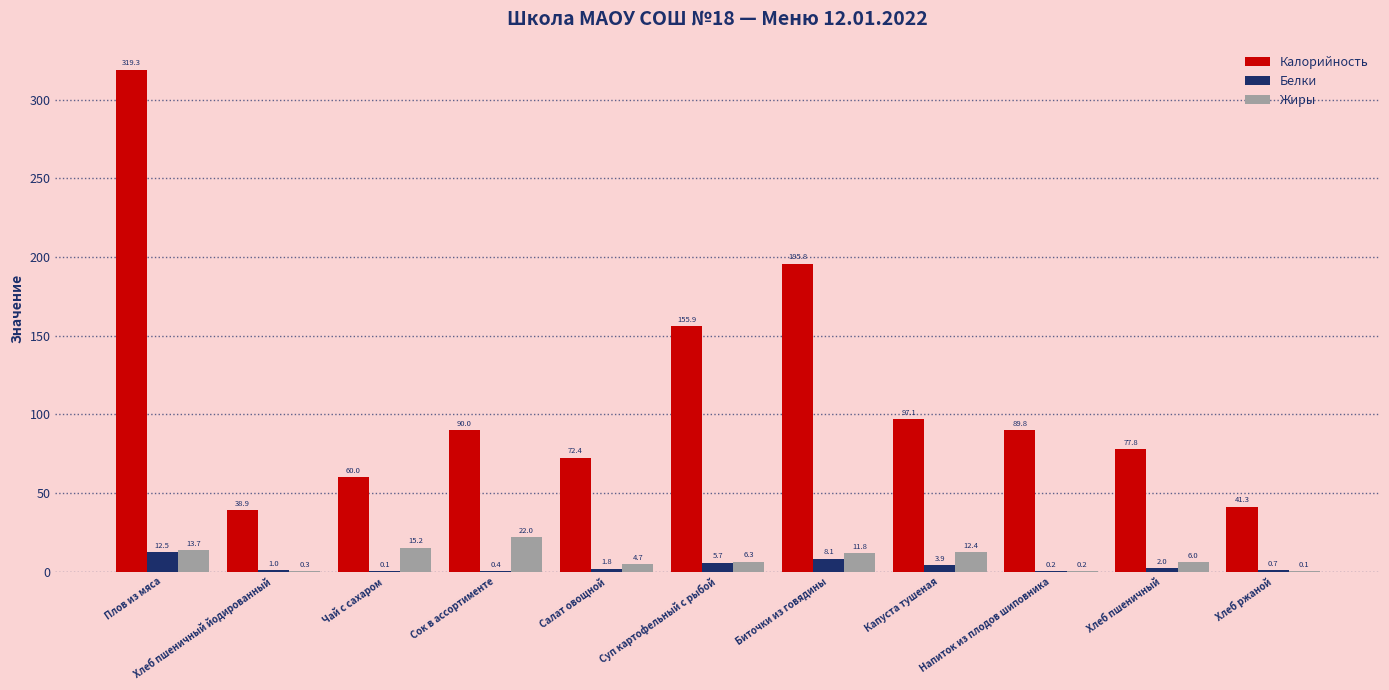

What is the sum of the Калорийность values at Напиток из плодов шиповника and Капуста тушеная?

186.9